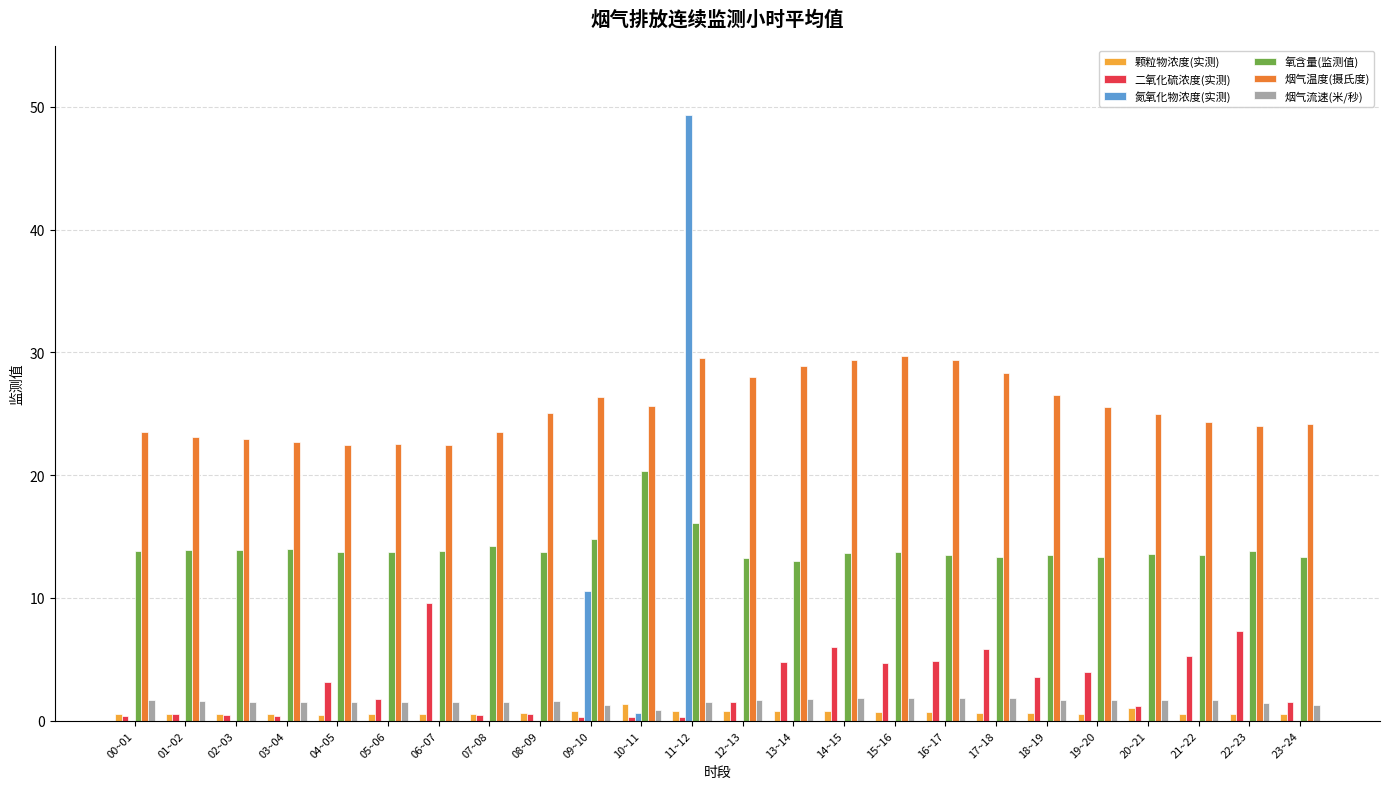

How many values in the 氧含量(监测值) series exceed 13?

23